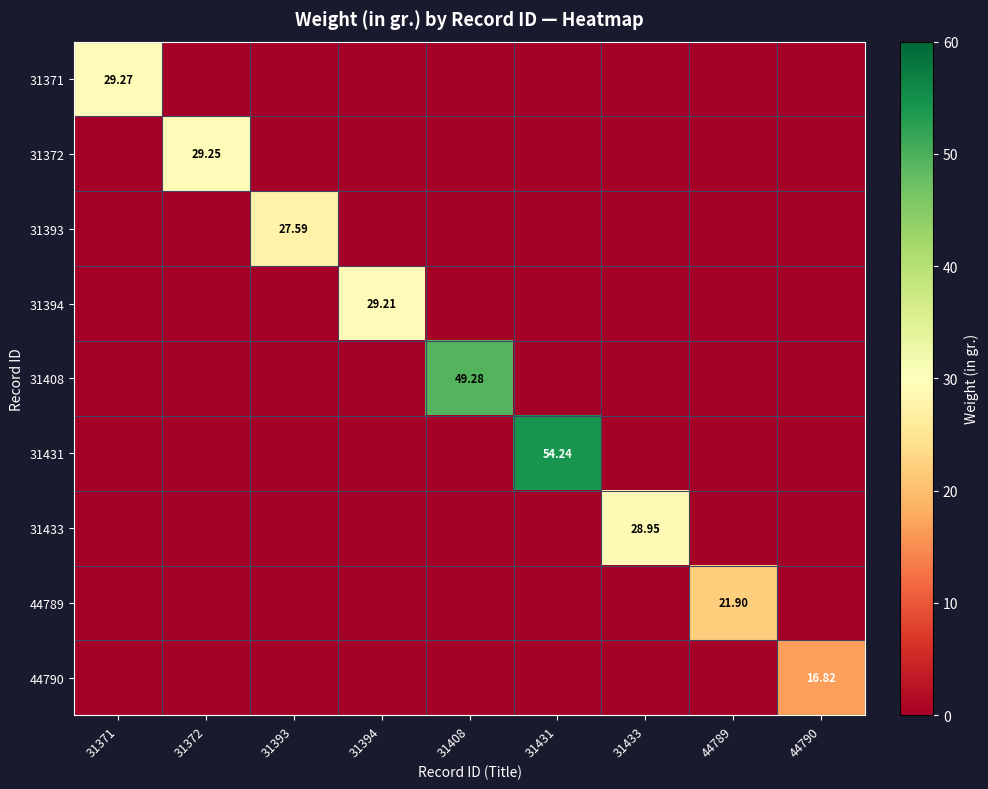

At which label is 31408 closest to 24?

31371